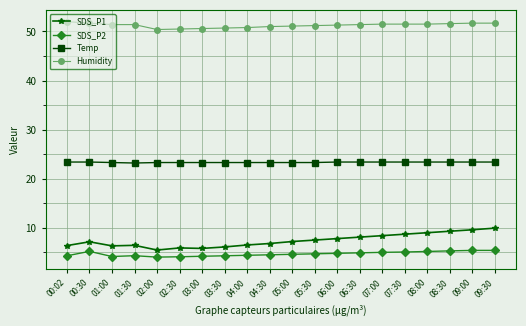

What is the sum of the Humidity values at 00:02 and 06:00?

103.3